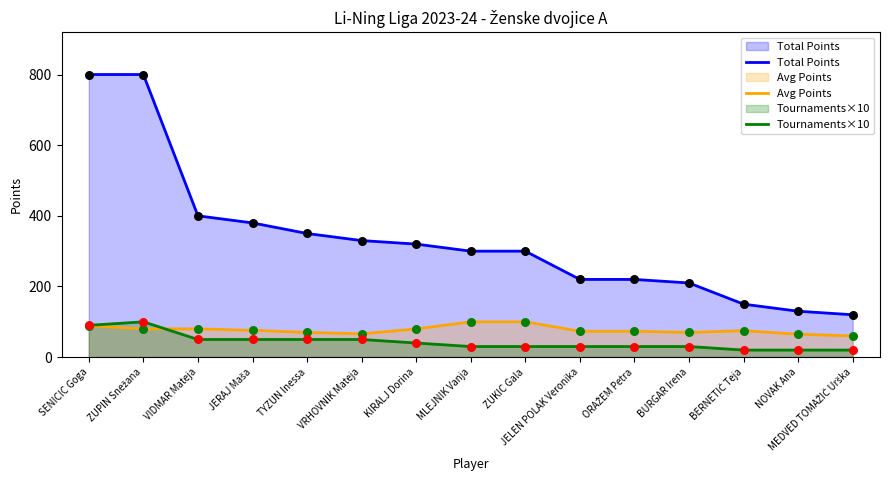

What is the total value across all series at VIDMAR Mateja?

530.0